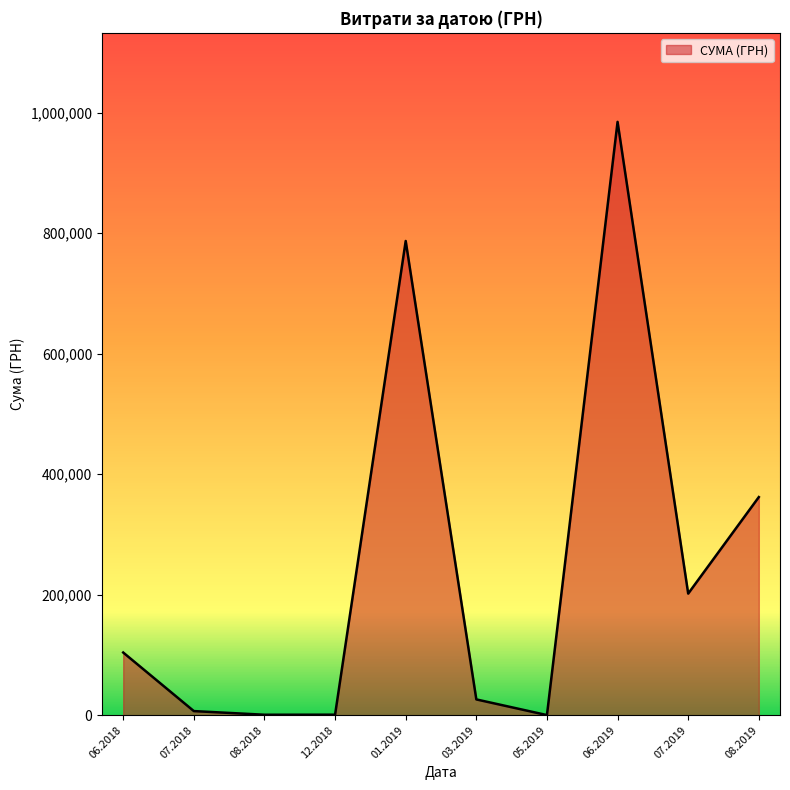

Which has a higher value, 07.2019 or 06.2019?

06.2019